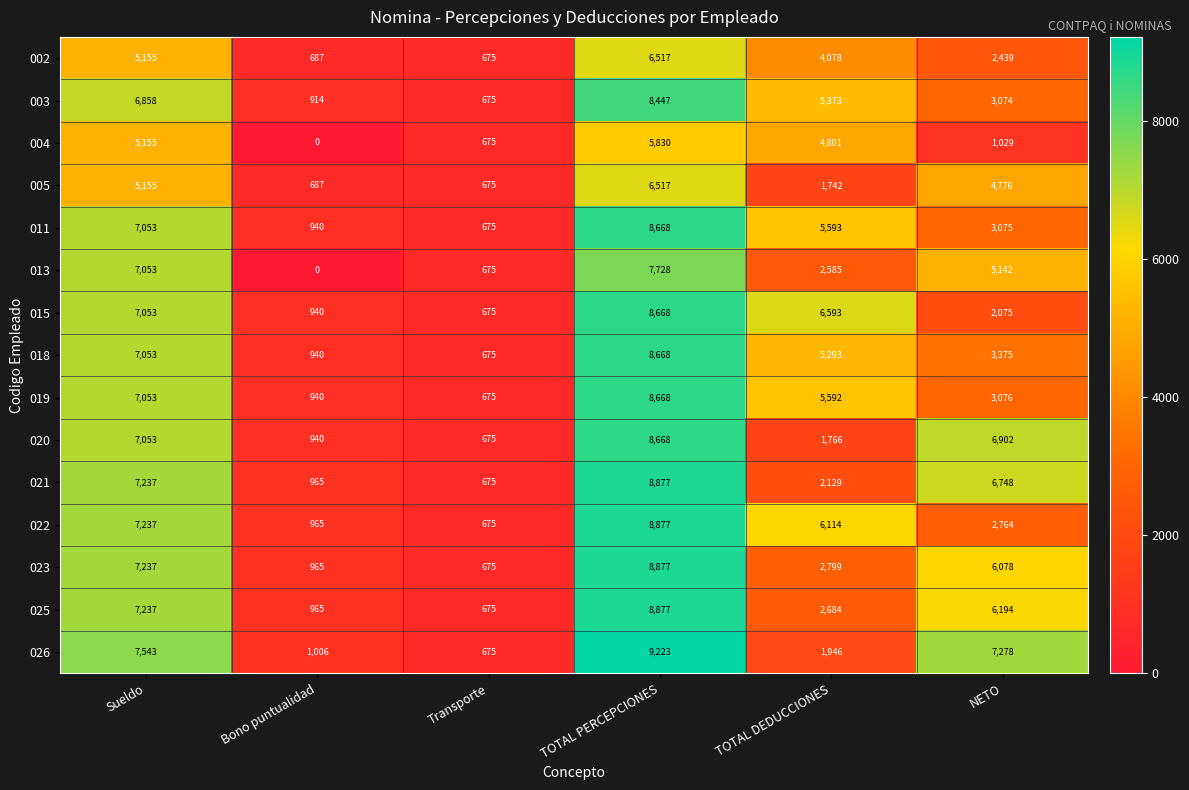

Is it true that 013 equals 0 at Bono puntualidad?

True